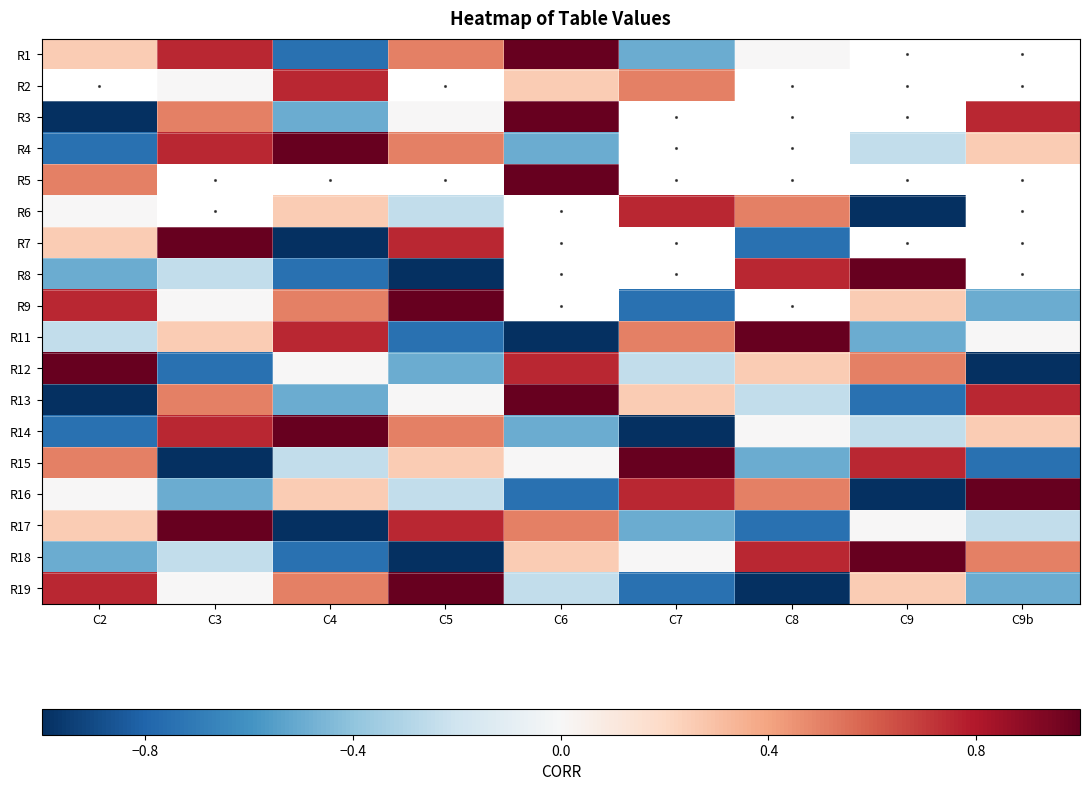

At C9, list the series in order from largest to smallest.

R1, R2, R3, R5, R7, R8, R18, R15, R12, R9, R19, R17, R4, R14, R11, R13, R6, R16